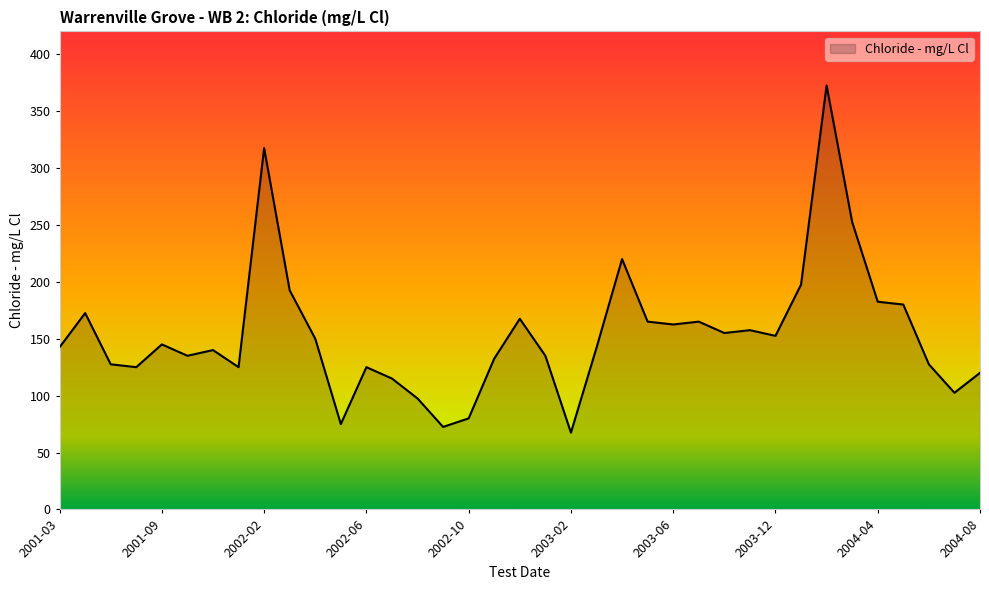

What is the difference between the maximum and minimum values?

305.0